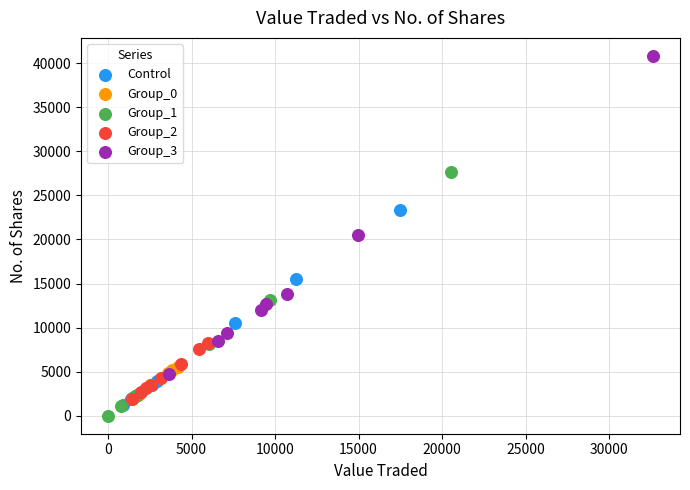

Which series has the largest Y range (max minus min)?

Group_3